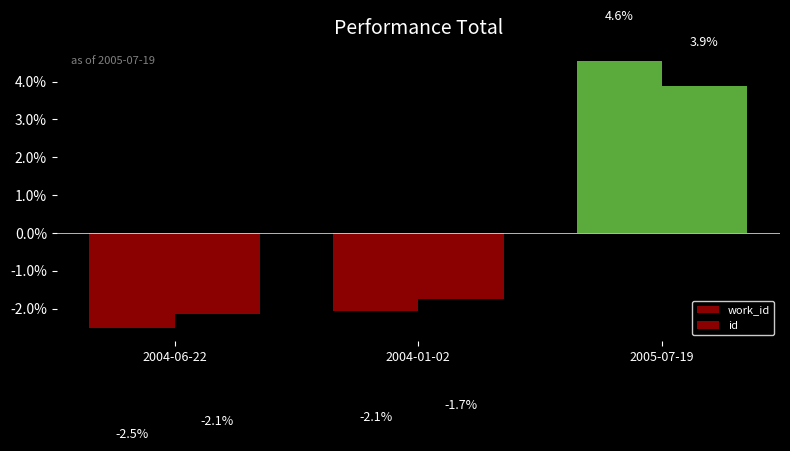

Reading right to left, extract all data points from this chart.

work_id: 2005-07-19=4.6	2004-01-02=-2.1	2004-06-22=-2.5
id: 2005-07-19=3.9	2004-01-02=-1.7	2004-06-22=-2.1